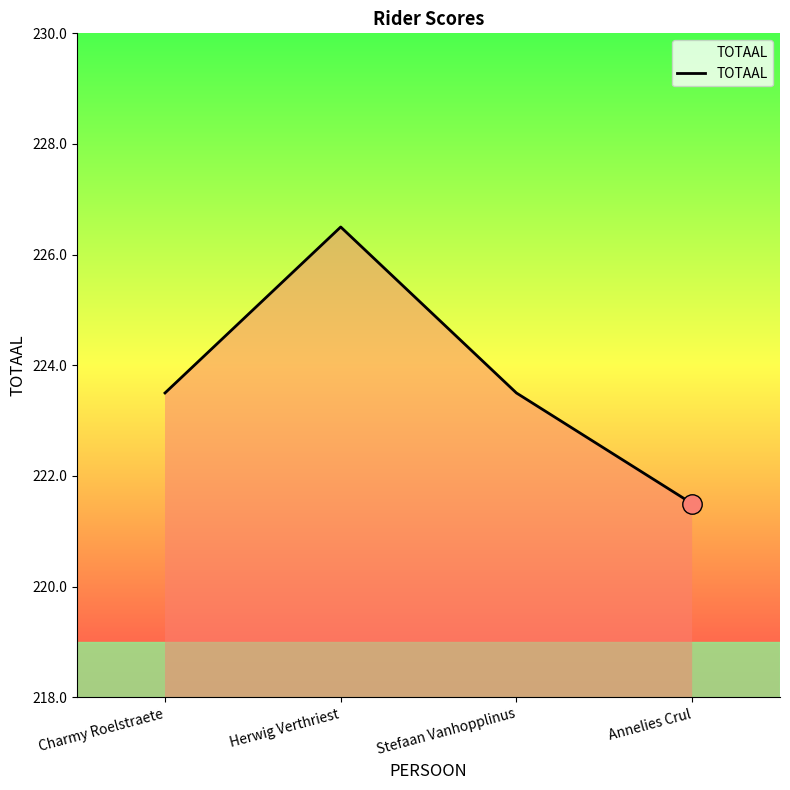

What position from the right is Stefaan Vanhopplinus?

2